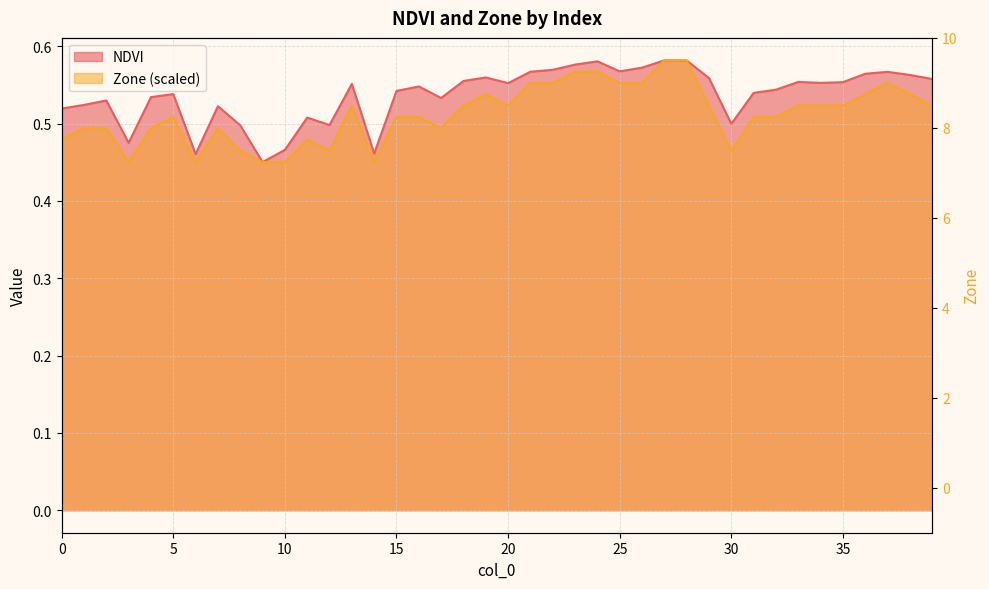

Rank the series by their average value, from highest to lowest.

NDVI, Zone